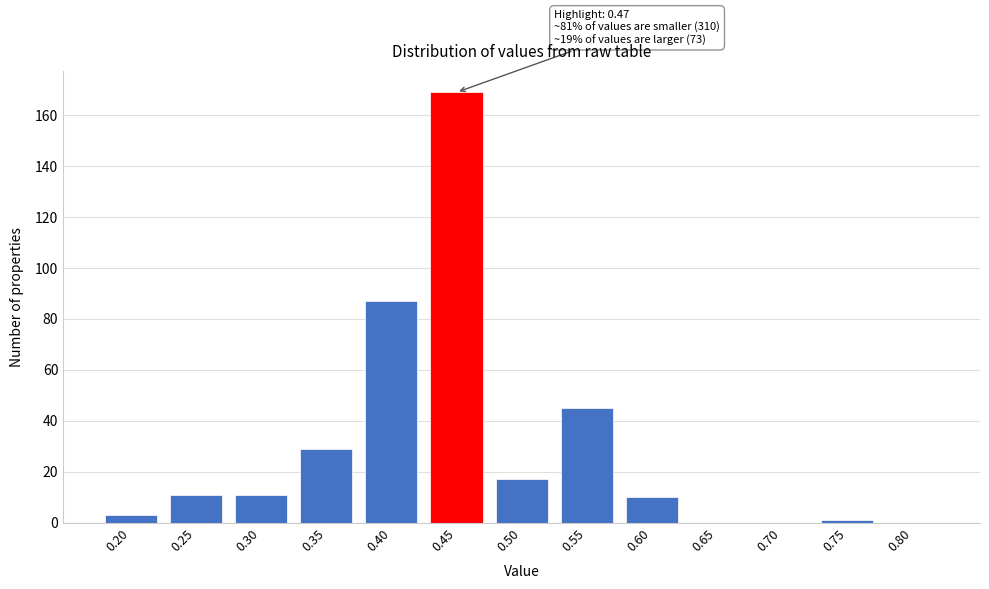

Reading left to right, transcribe all the data shown in this chart.

0.20=3	0.25=11	0.30=11	0.35=29	0.40=87	0.45=169	0.50=17	0.55=45	0.60=10	0.65=0	0.70=0	0.75=1	0.80=0